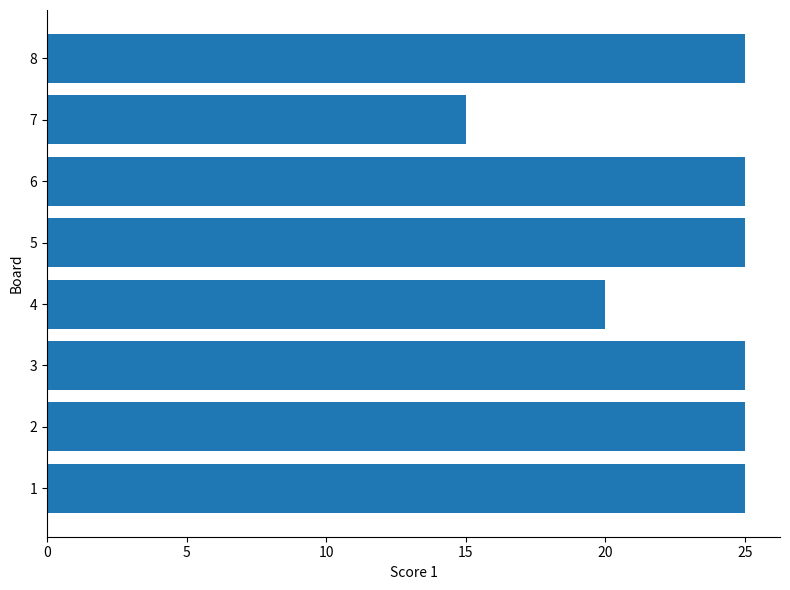

How many values are between 25 and 26?

6